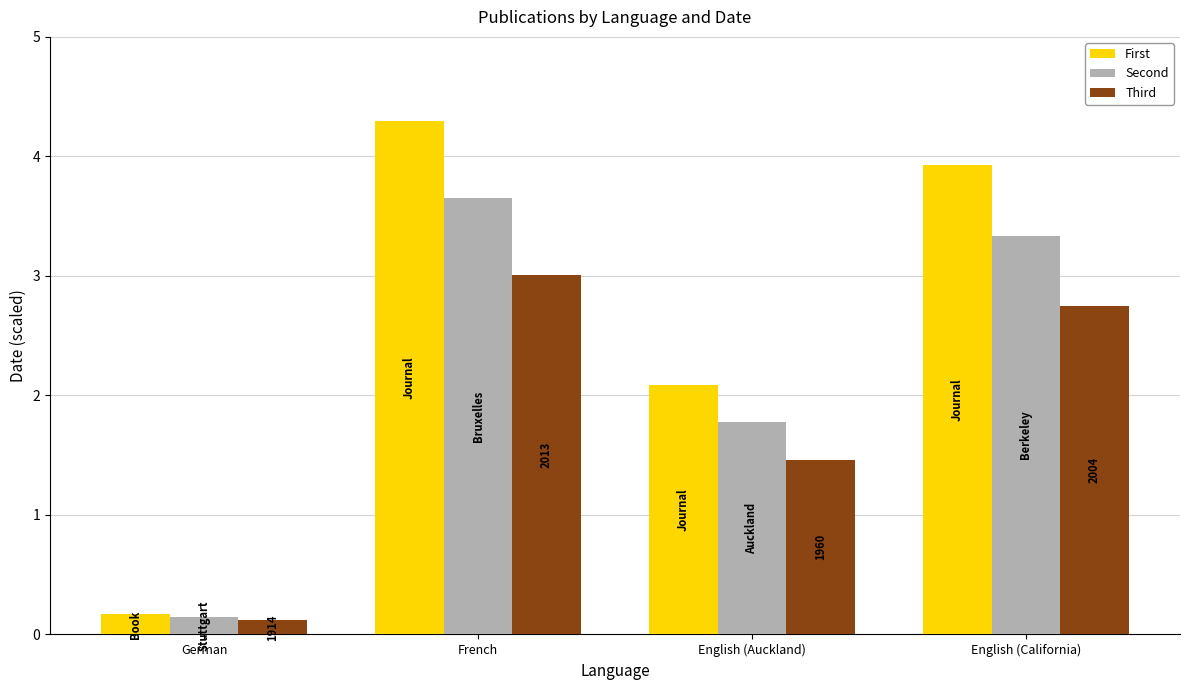

What is the difference between the second highest and minimum values in the Third series?

2.6